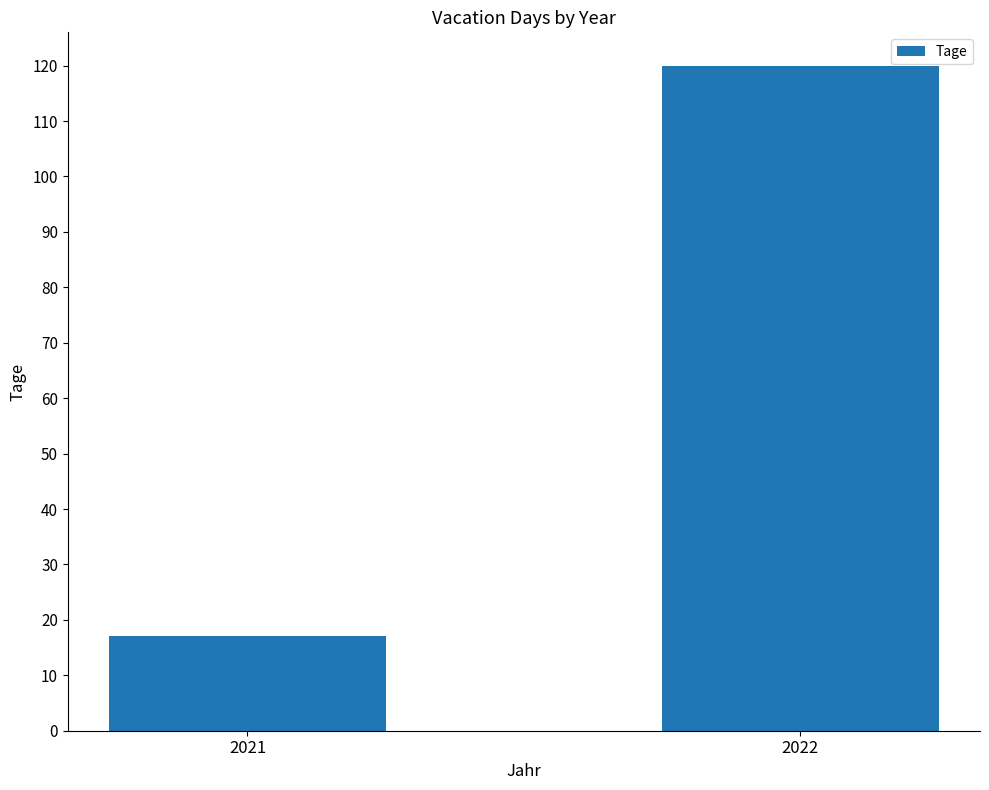

Rank the categories by value from highest to lowest.

2022, 2021